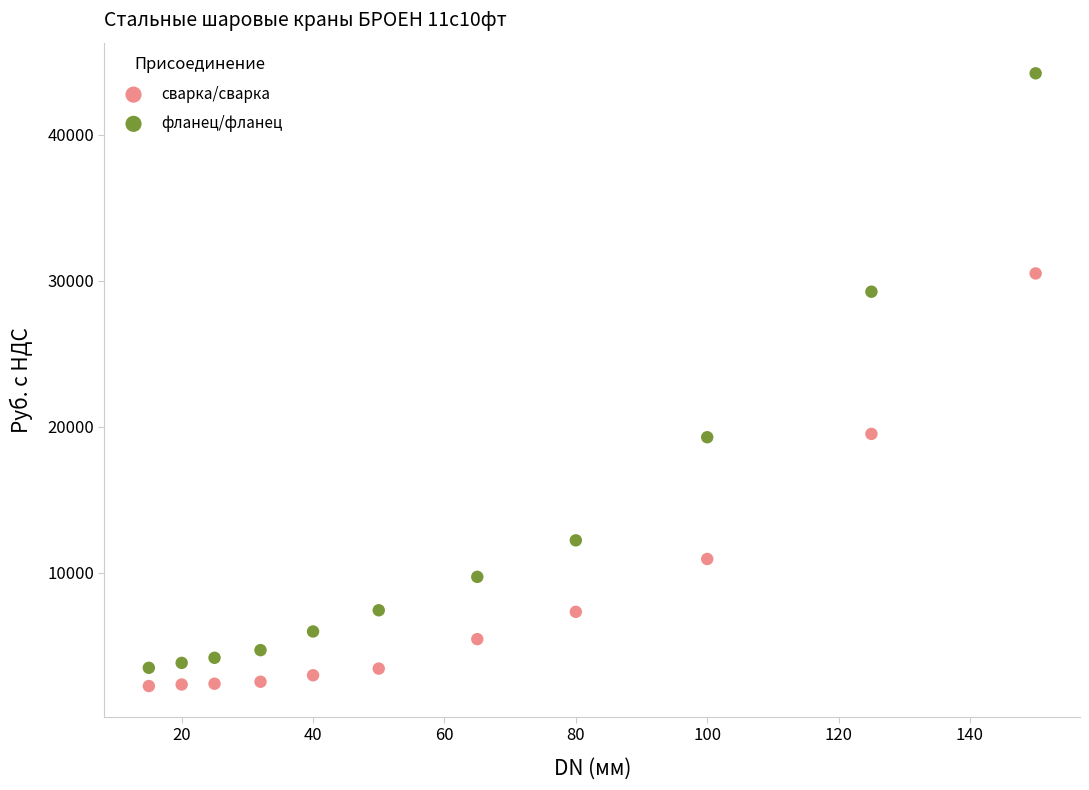

Which series has the largest Y range (max minus min)?

фланец/фланец